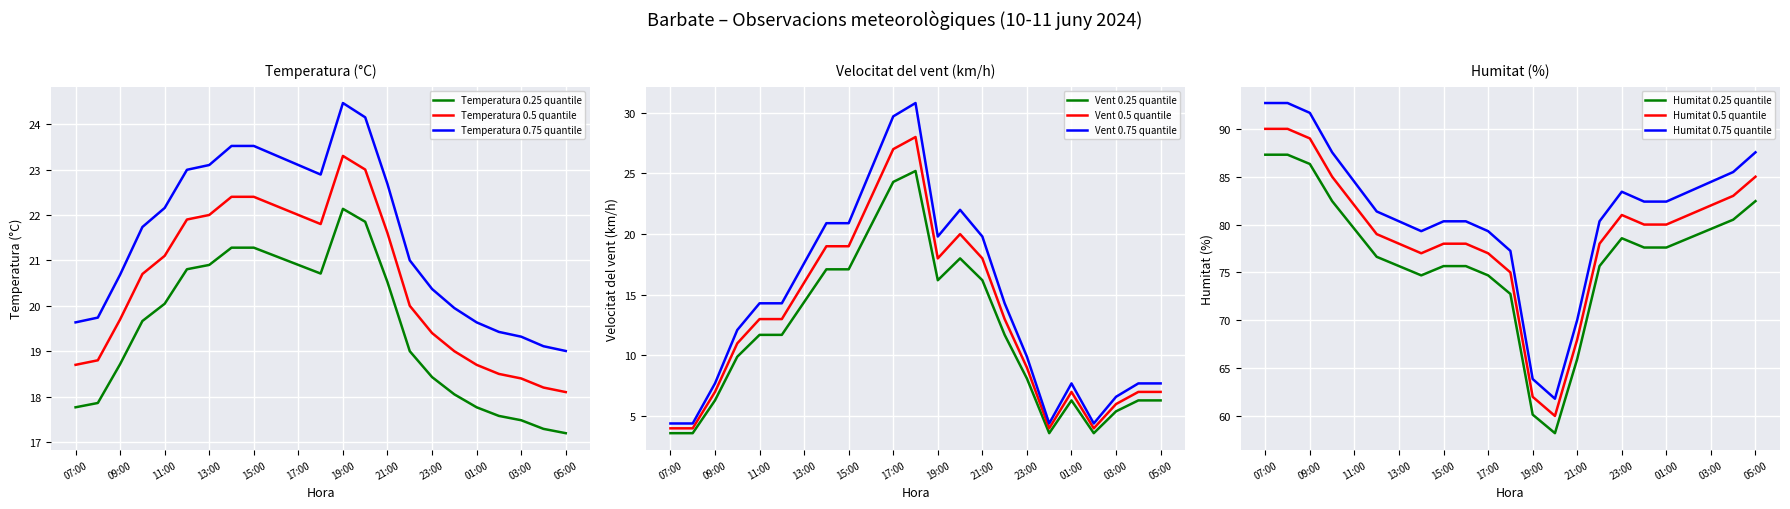

Between 20:00 and 07:00, which is larger?

20:00